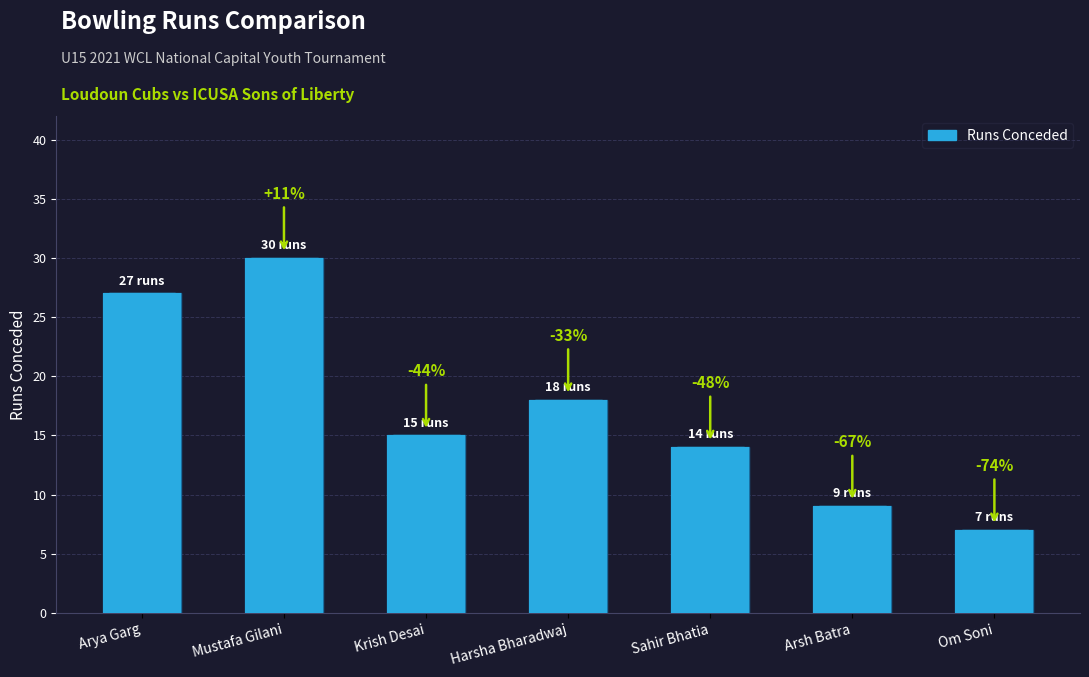

At which label does the data first exceed 15?

Arya Garg